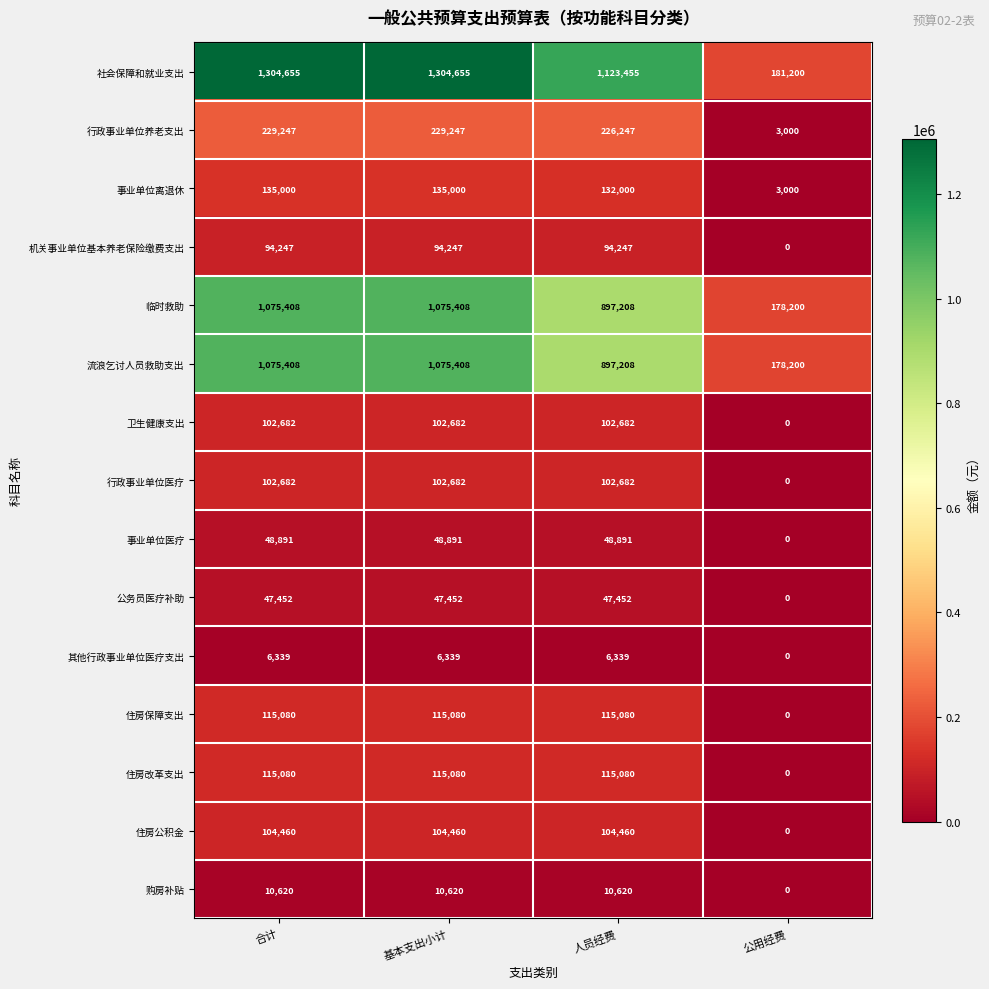

What is the difference between the 住房公积金 values at 合计 and 公用经费?

104460